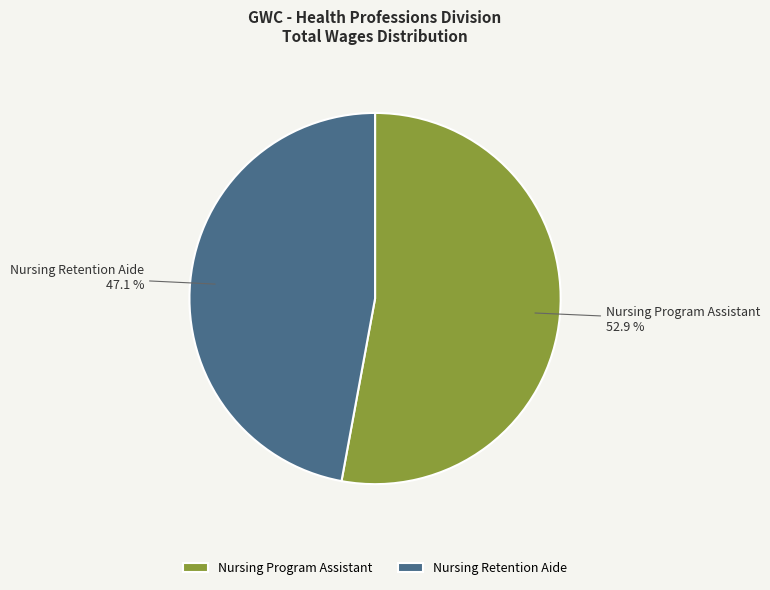

Which slice is the largest?

Nursing Program Assistant